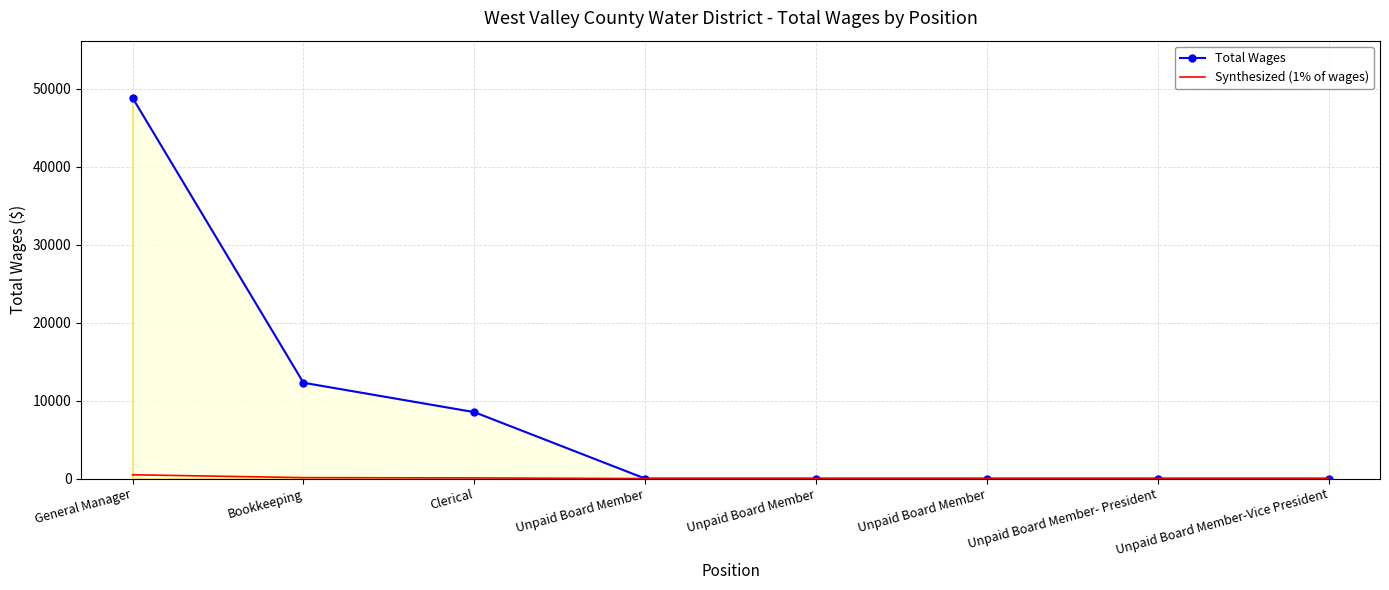

Which has a higher value, Unpaid Board Member or Unpaid Board Member- President?

Unpaid Board Member